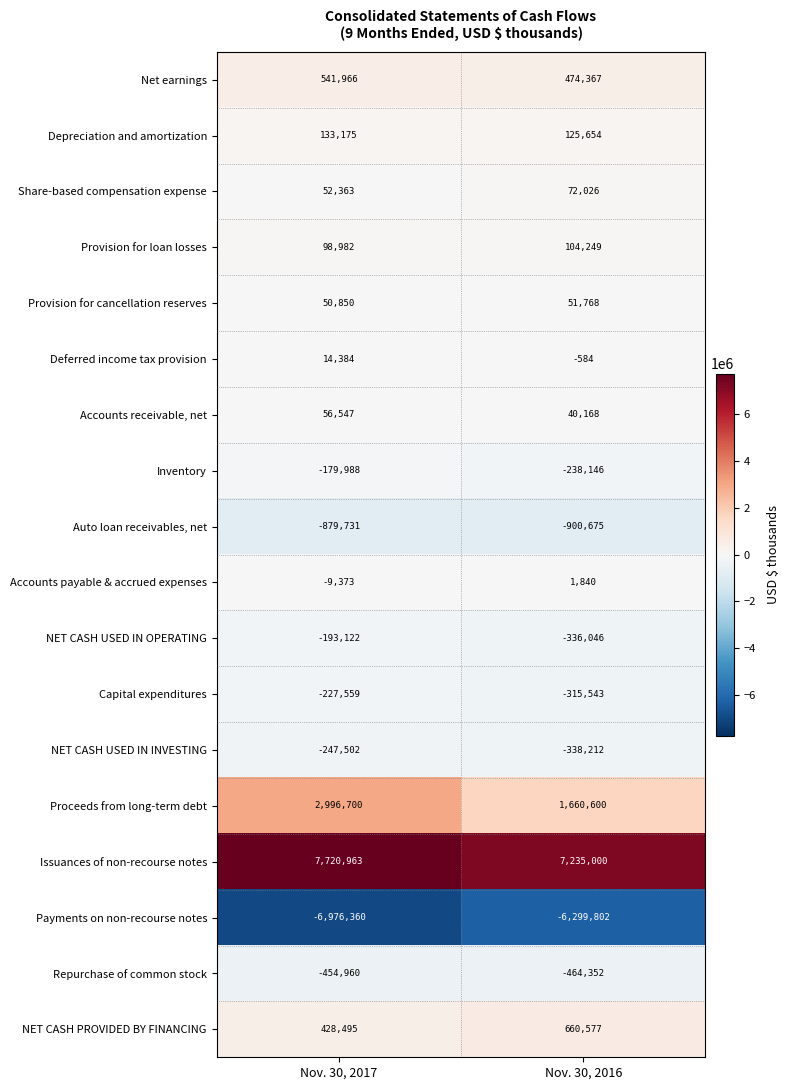

List the series in order of their peak value, highest first.

Issuances of non-recourse notes, Proceeds from long-term debt, NET CASH PROVIDED BY FINANCING, Net earnings, Depreciation and amortization, Provision for loan losses, Share-based compensation expense, Accounts receivable, net, Provision for cancellation reserves, Deferred income tax provision, Accounts payable & accrued expenses, Inventory, NET CASH USED IN OPERATING, Capital expenditures, NET CASH USED IN INVESTING, Repurchase of common stock, Auto loan receivables, net, Payments on non-recourse notes